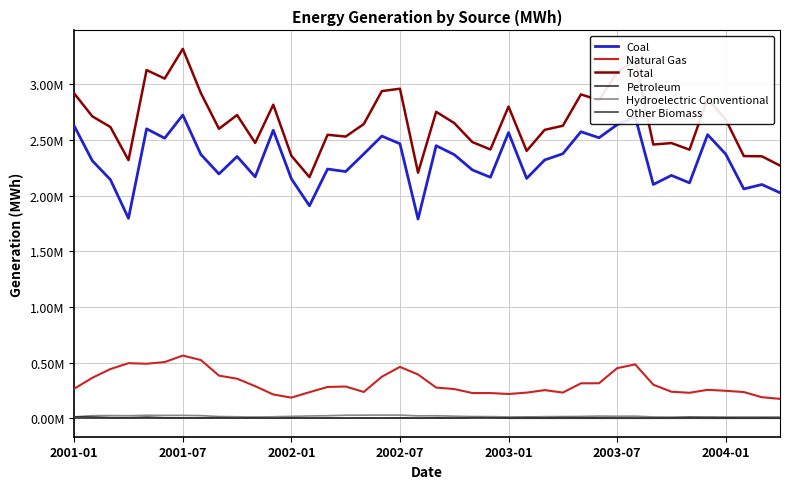

True or false: Petroleum and Total intersect in this chart.

False